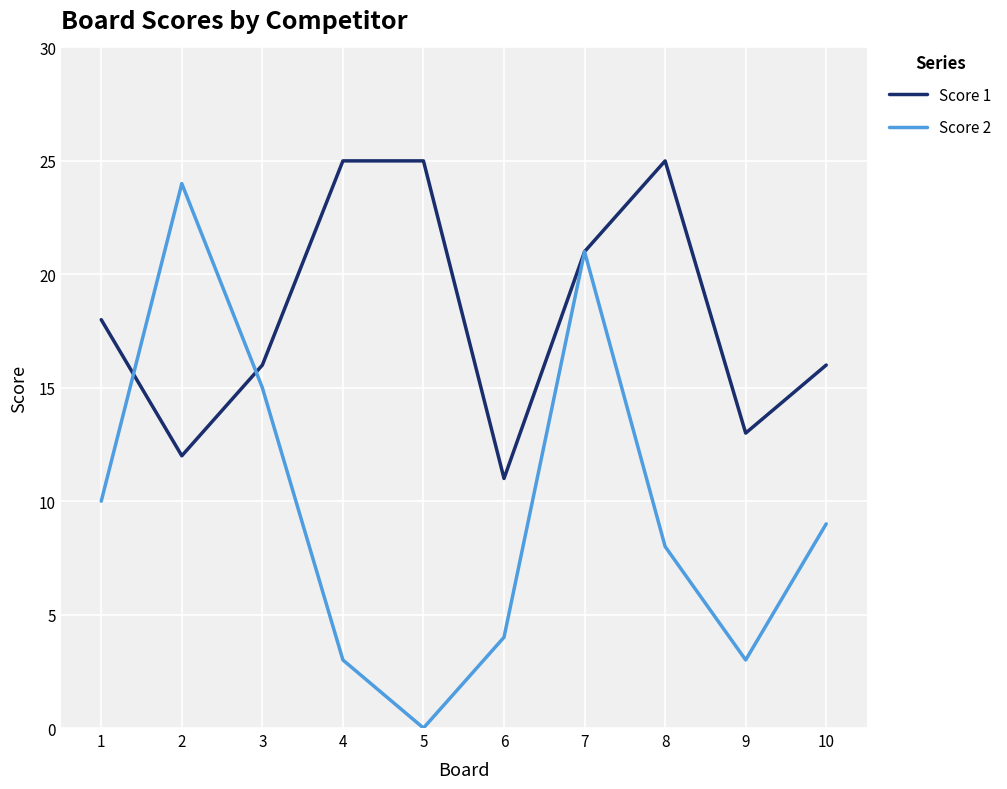

The Score 1 series shows 25 at 4. True or false?

True